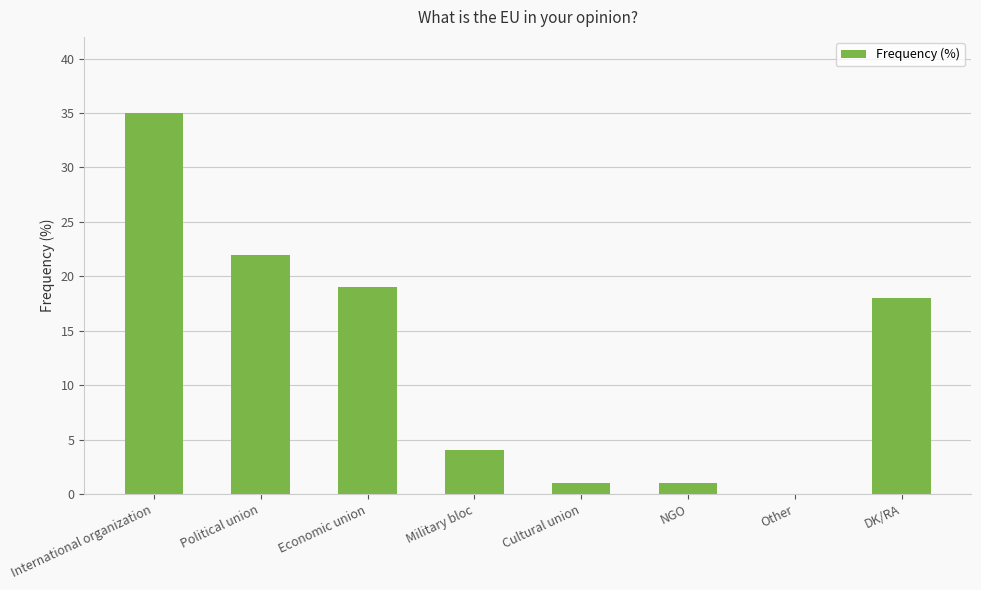

How many data points does each series have?

8